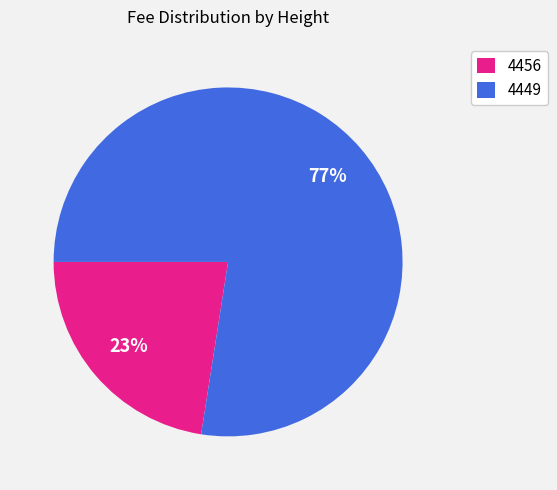

Rank the categories by value from highest to lowest.

4449, 4456